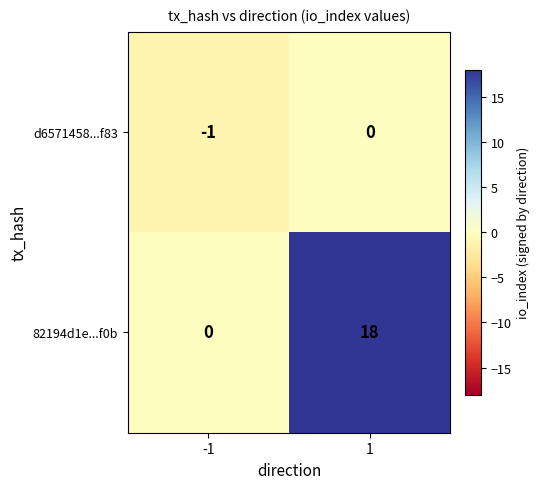

Rank the series at 1 from lowest to highest value.

d6571458...f83, 82194d1e...f0b